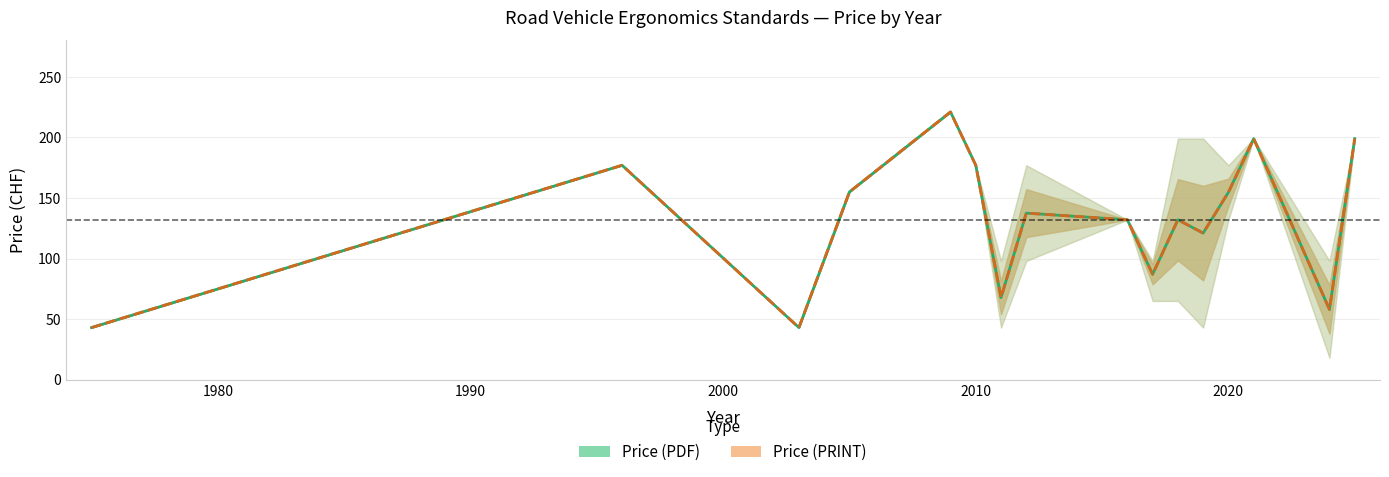

How many interior local valleys does the Price (PDF) series have?

5